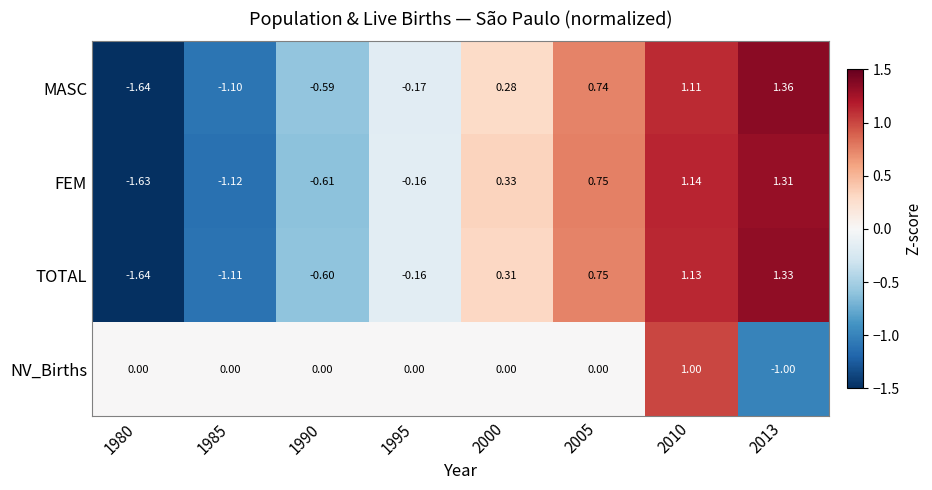

List the series in order of their peak value, lowest first.

NV_Births, FEM, TOTAL, MASC